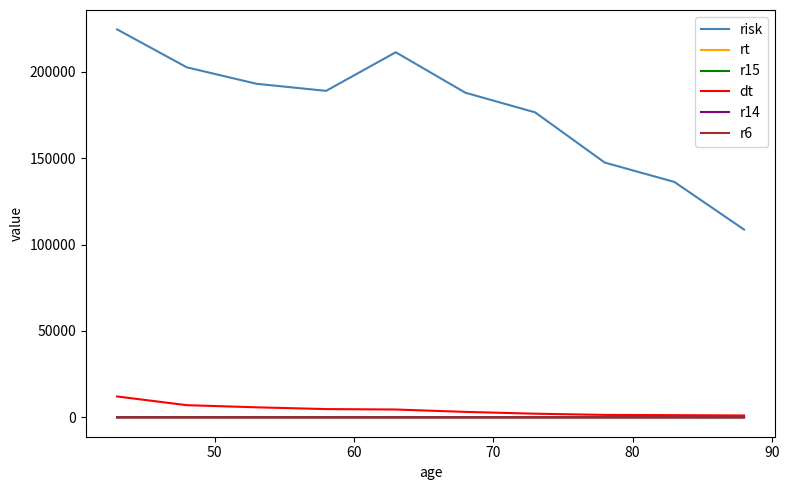

Which series has the largest total across all categories?

risk